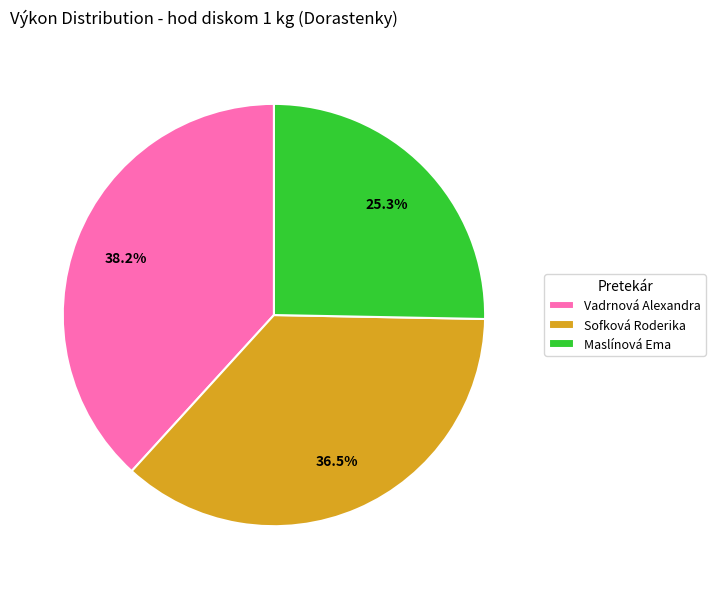

Approximately how many times larger is the value at Vadrnová Alexandra compared to Sofková Roderika?

1.0